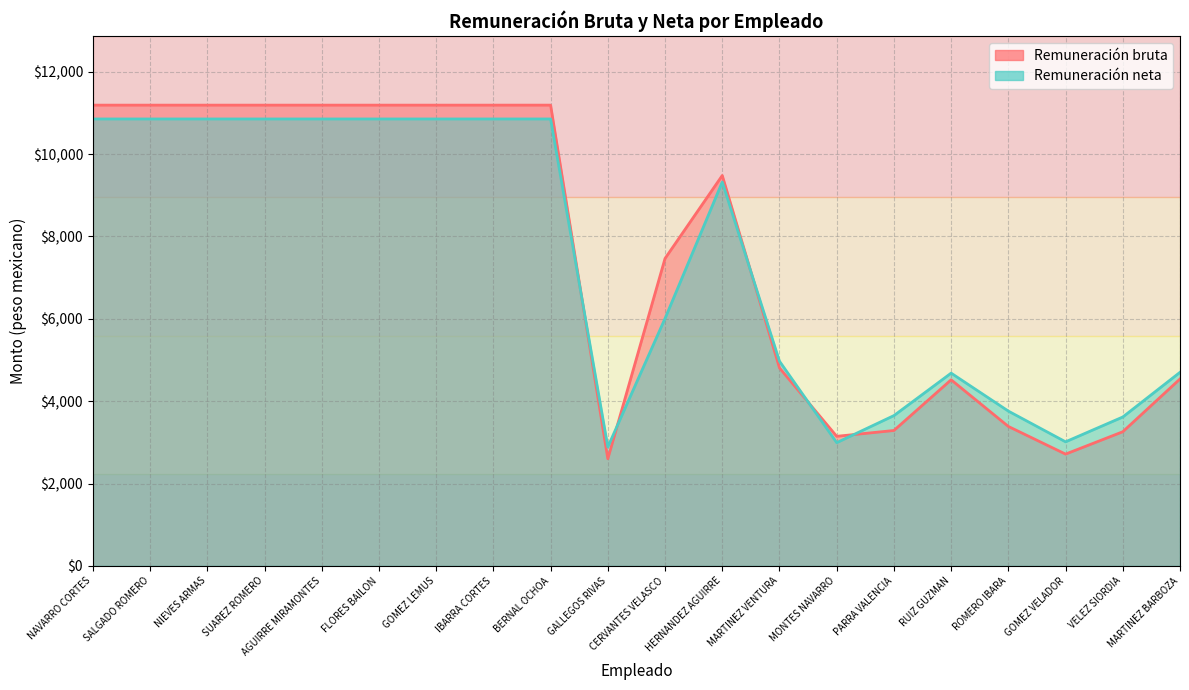

Where do Remuneración bruta and Remuneración neta first cross each other?

BERNAL OCHOA and GALLEGOS RIVAS